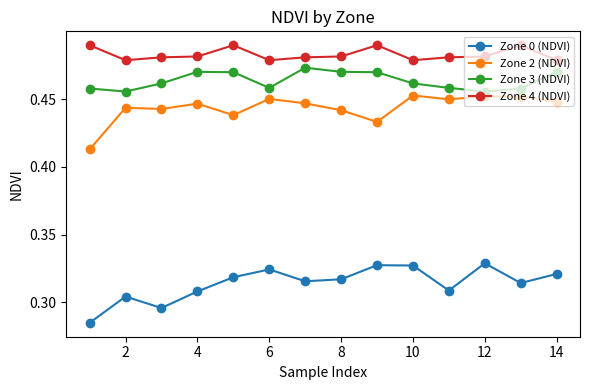

Which series has the largest total across all categories?

Zone 4 (NDVI)